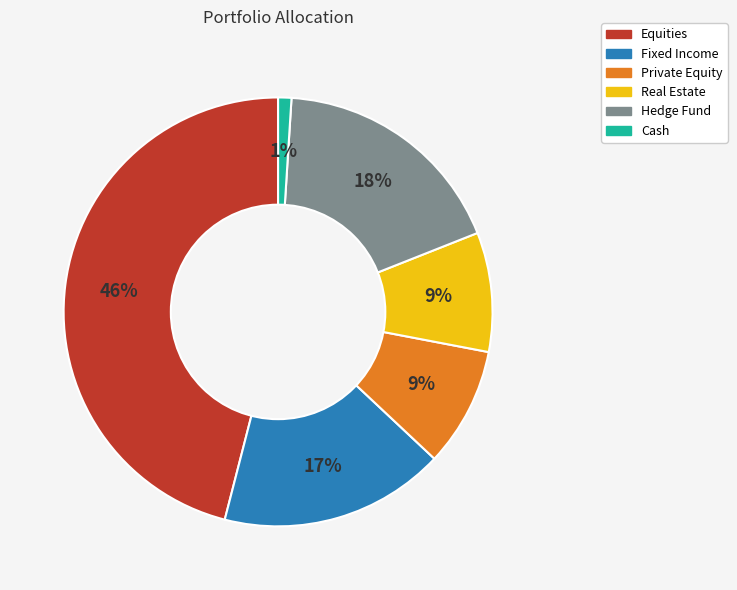

To the nearest percent, what is the combined percentage of Hedge Fund and Real Estate?

27%